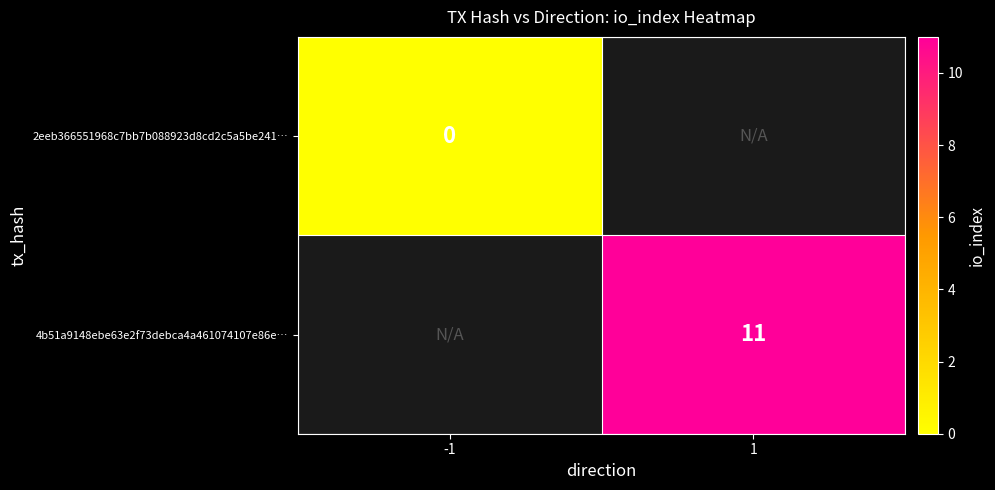

Is it true that 4b51a9148ebe63e2f73debca4a461074107e86e… equals 3 at 1?

False